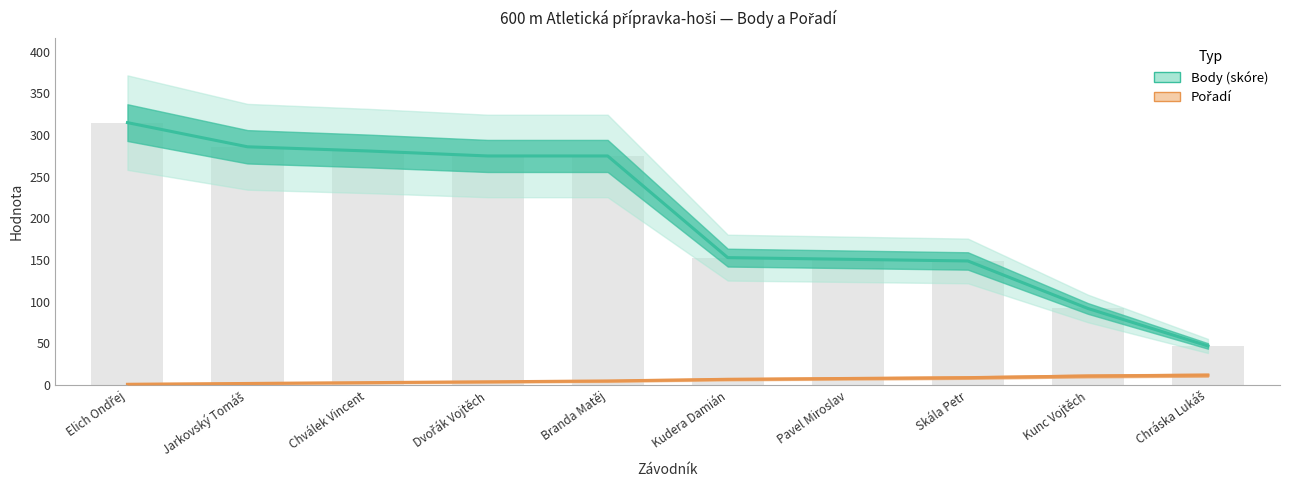

Rank the series by their maximum value, from lowest to highest.

Pořadí, Body